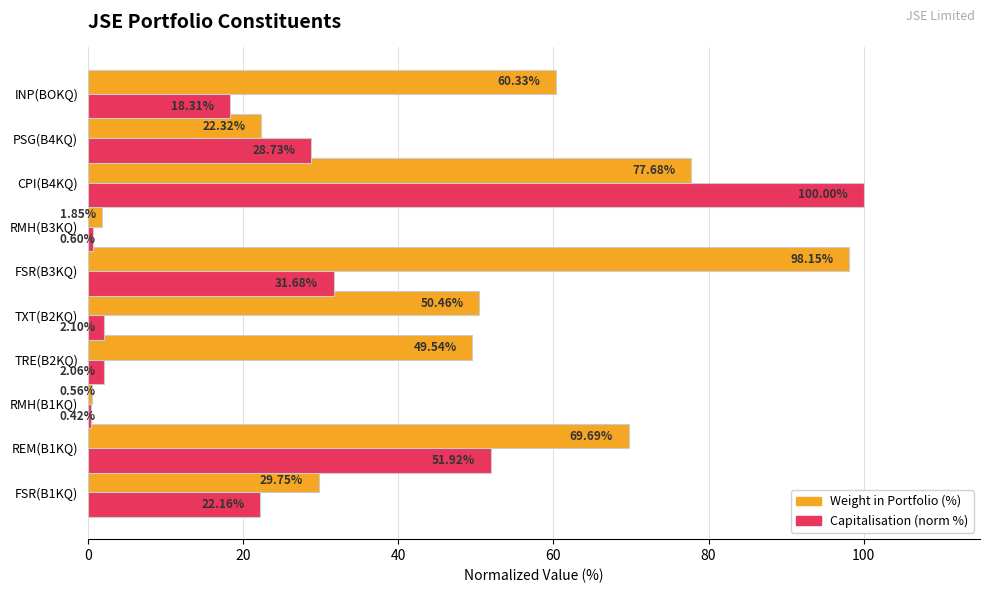

What is the difference between the highest and lowest values at FSR(B1KQ)?

7.6